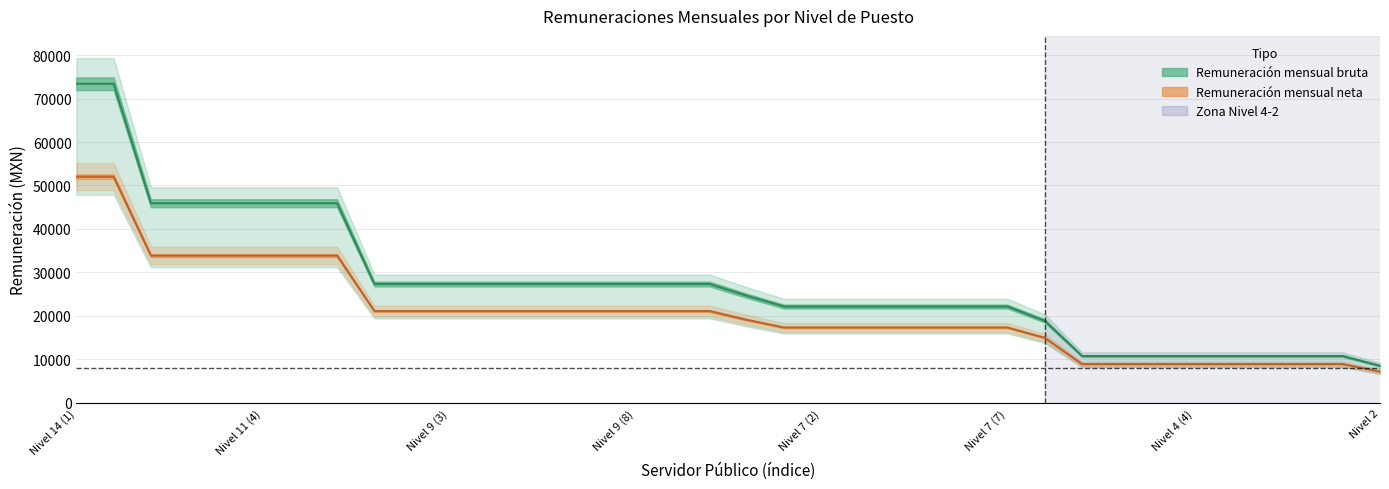

How many data points in Remuneración mensual bruta are less than 27342?

18